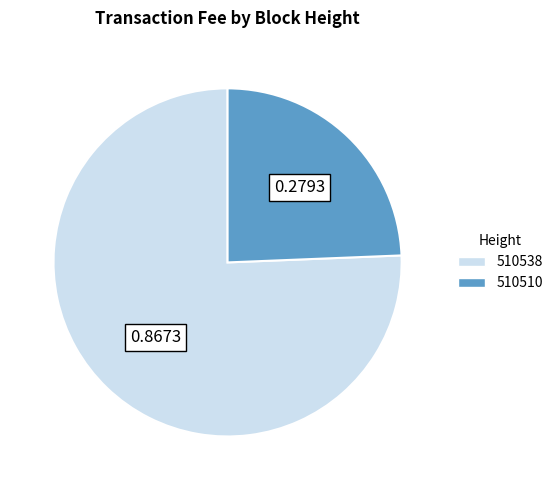

Does 510538 represent more than half of the total?

Yes